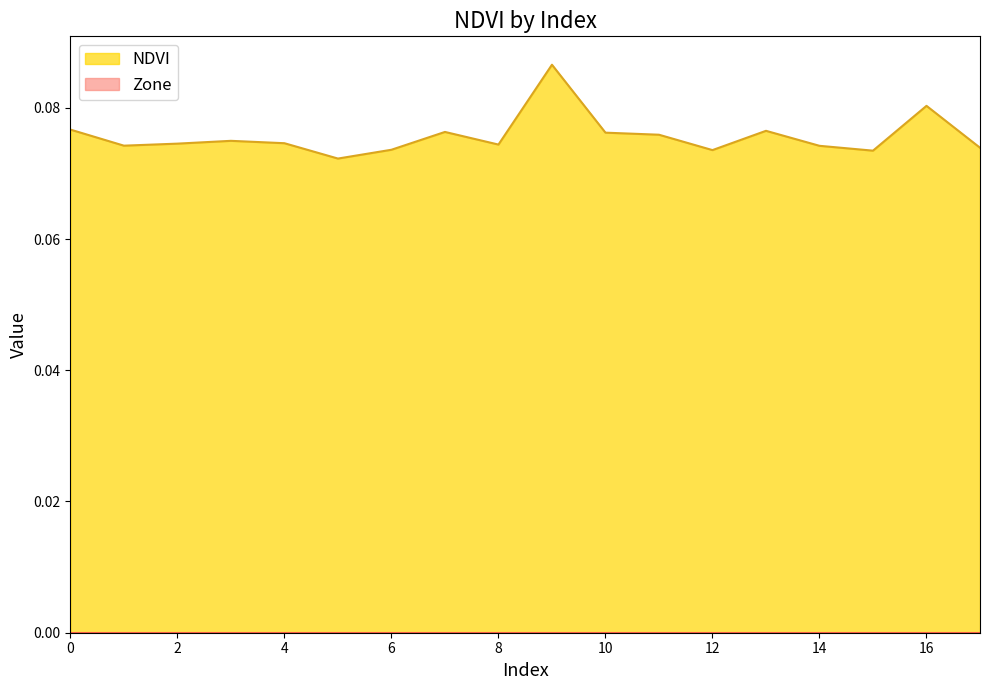

At which category does the data reach its first local valley?

1